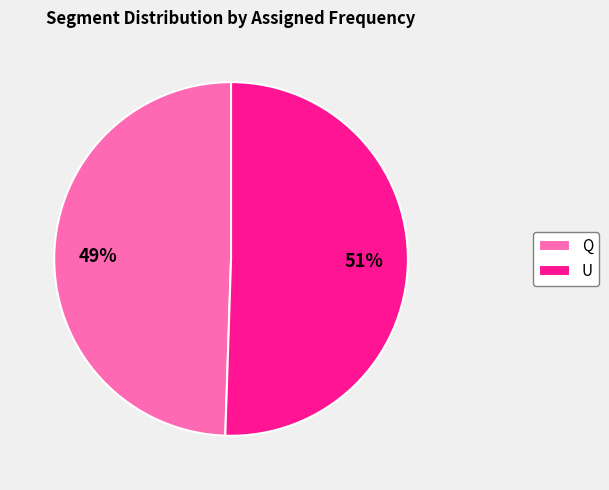

Approximately how many times larger is the value at U compared to Q?

1.0